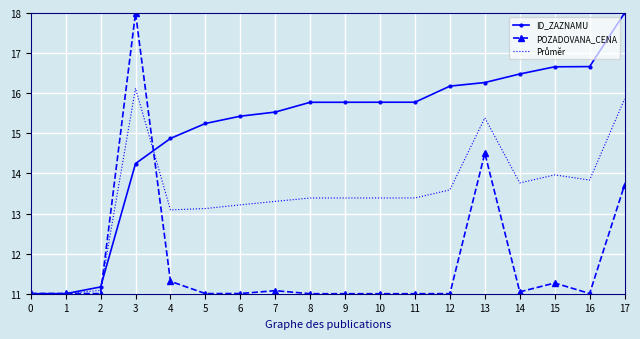

What is the spread (max minus min) of values at 8?

4.8